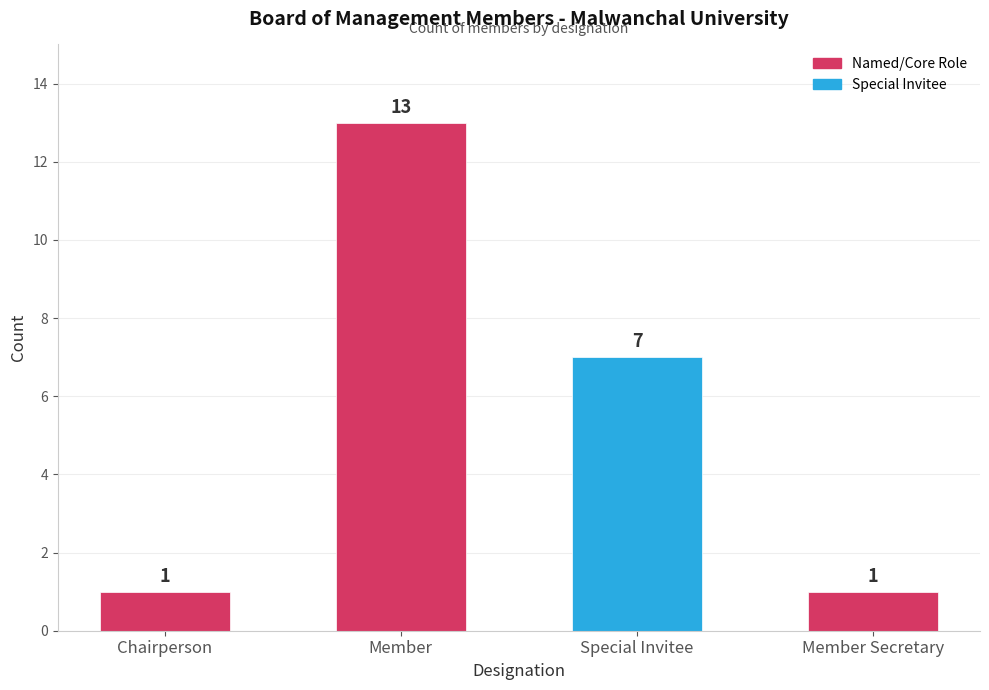

Approximately how many times larger is the value at Member Secretary compared to Special Invitee?

0.1